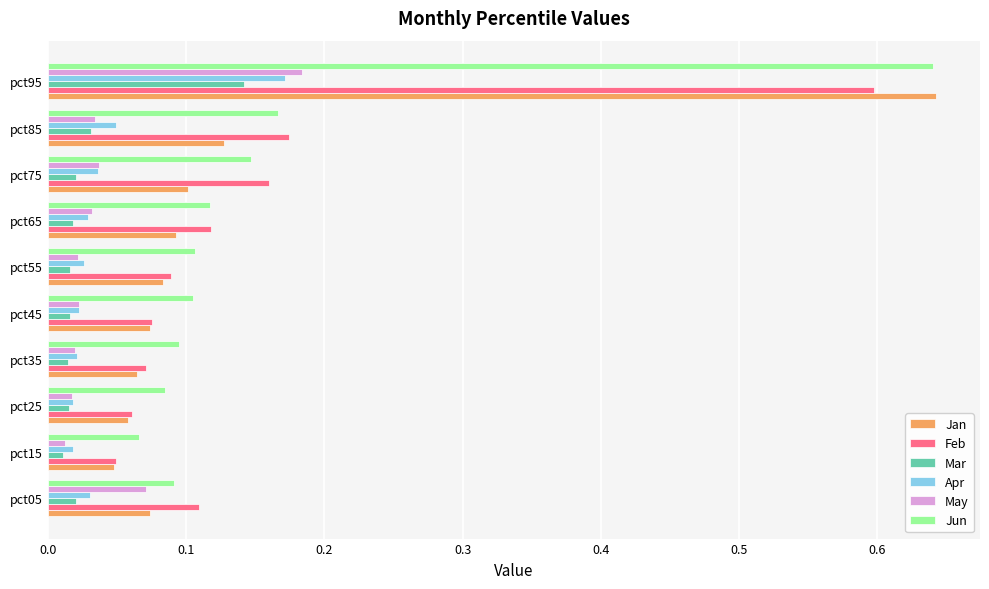

At which label does Jun reach its minimum?

pct15